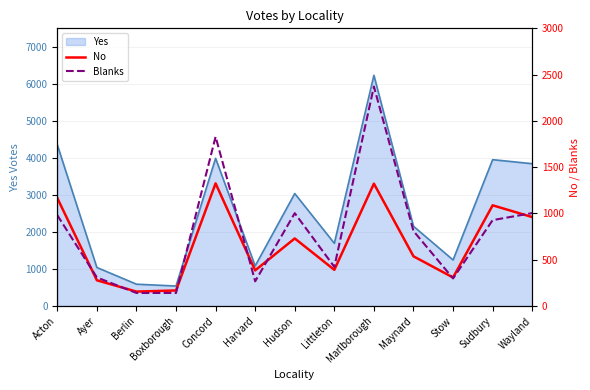

At which label is No closest to 740?

Hudson